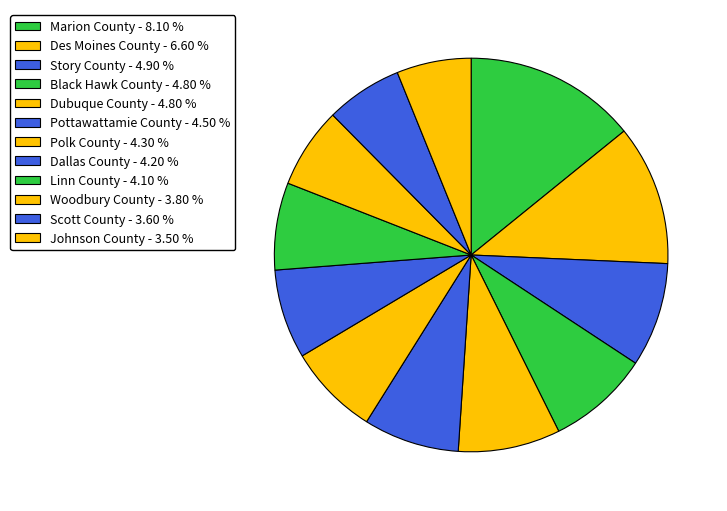

The Polk County slice represents 1% of the pie. True or false?

False